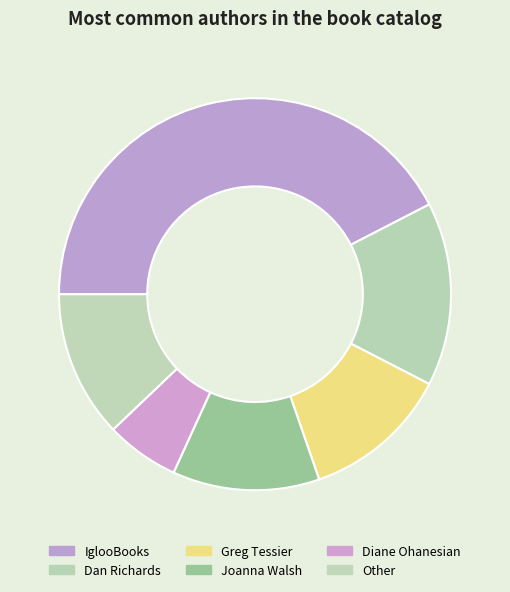

Does any single category account for the majority?

No